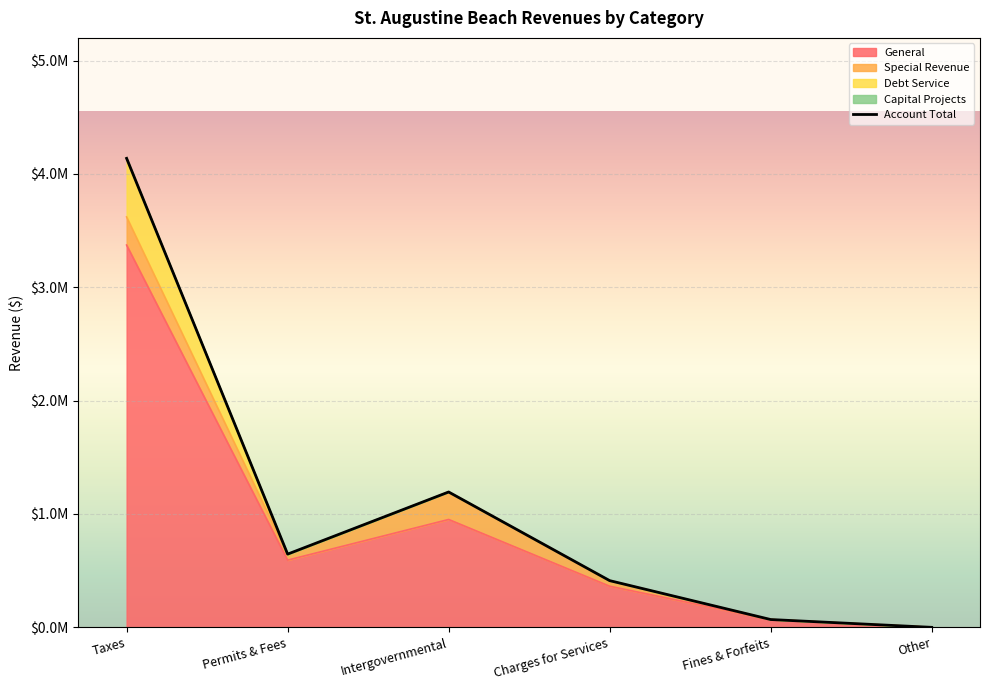

Rank the categories by value from lowest to highest.

Other, Fines & Forfeits, Charges for Services, Permits & Fees, Intergovernmental, Taxes